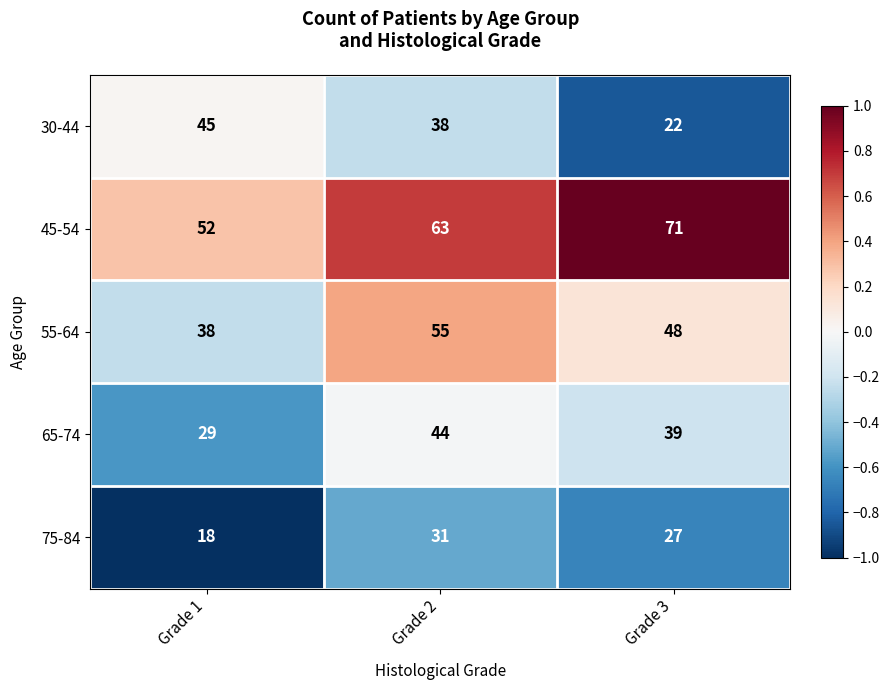

Rank the series at Grade 3 from lowest to highest value.

30-44, 75-84, 65-74, 55-64, 45-54